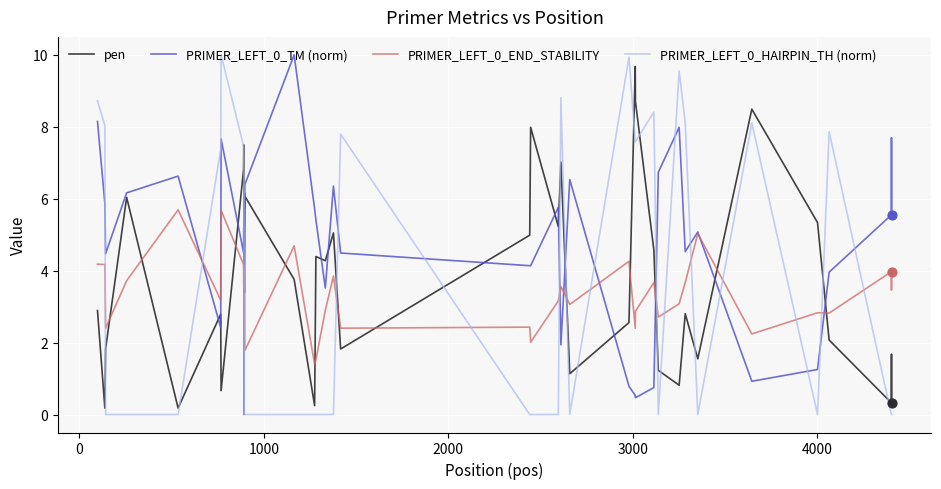

Which series has the largest total across all categories?

PRIMER_LEFT_0_TM (norm)